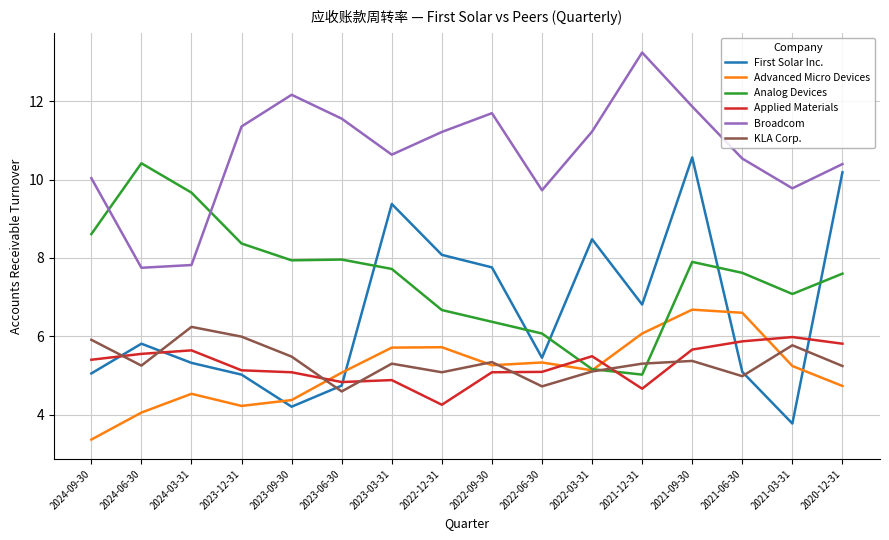

Is it true that First Solar Inc. equals 10.6 at 2021-09-30?

True